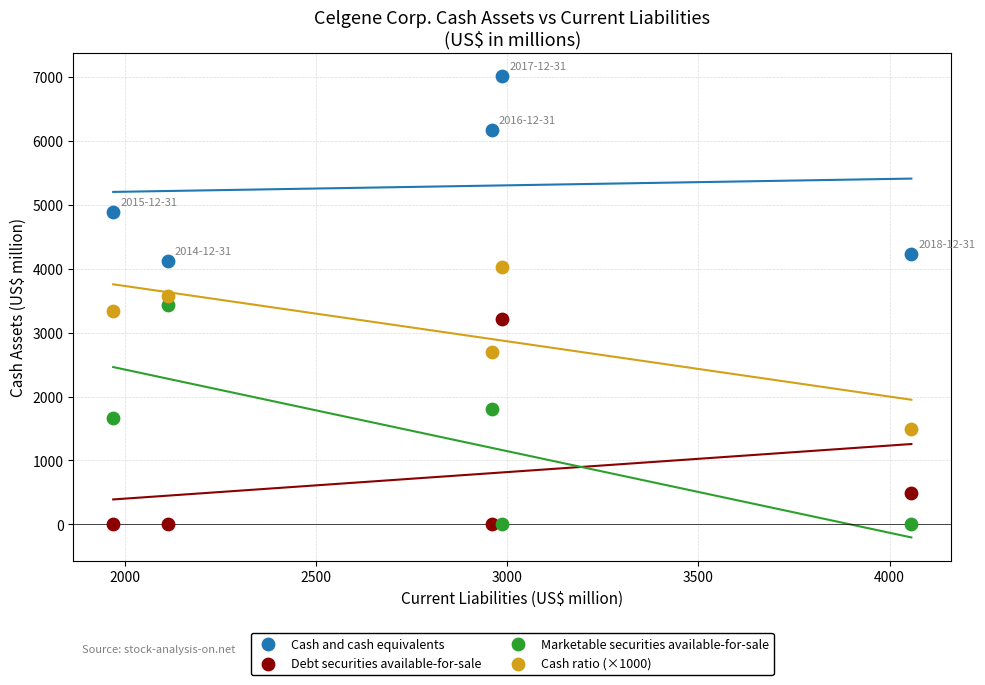

In the Cash and cash equivalents series, what Y value is closest to 5567?

6170.0